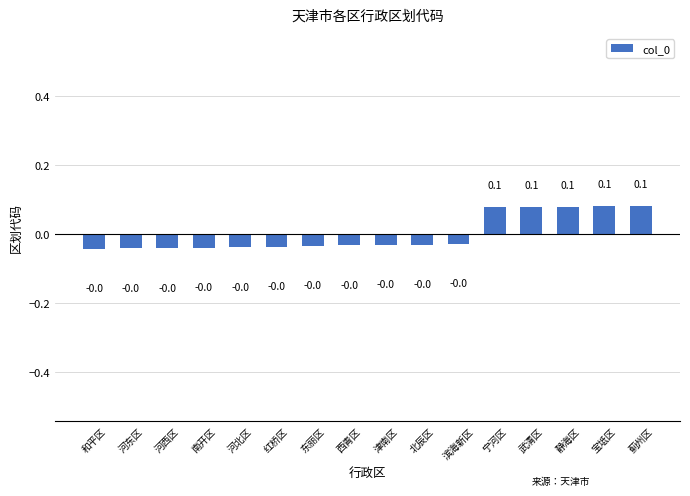

What is the change in value from 东丽区 to 武清区?

+0.1